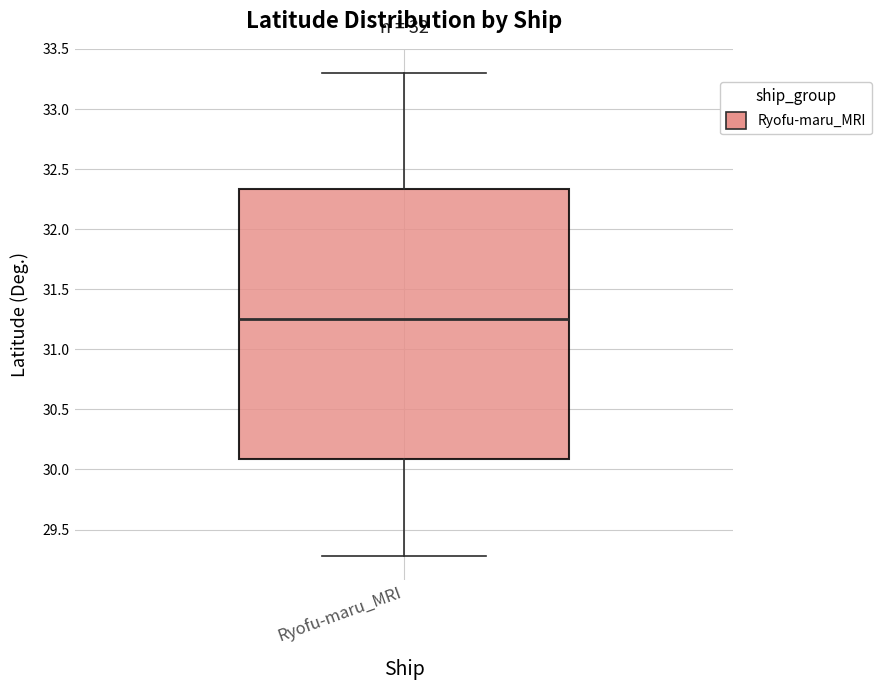

Read this box plot against the y-axis: the position of the median line, the range covered by the box, and the ends of both whiskers. The values are not printed on the chart, so give them approximately, as read against the axis.

median 31.25, box 30.10 to 32.35, whiskers 29.30 to 33.30